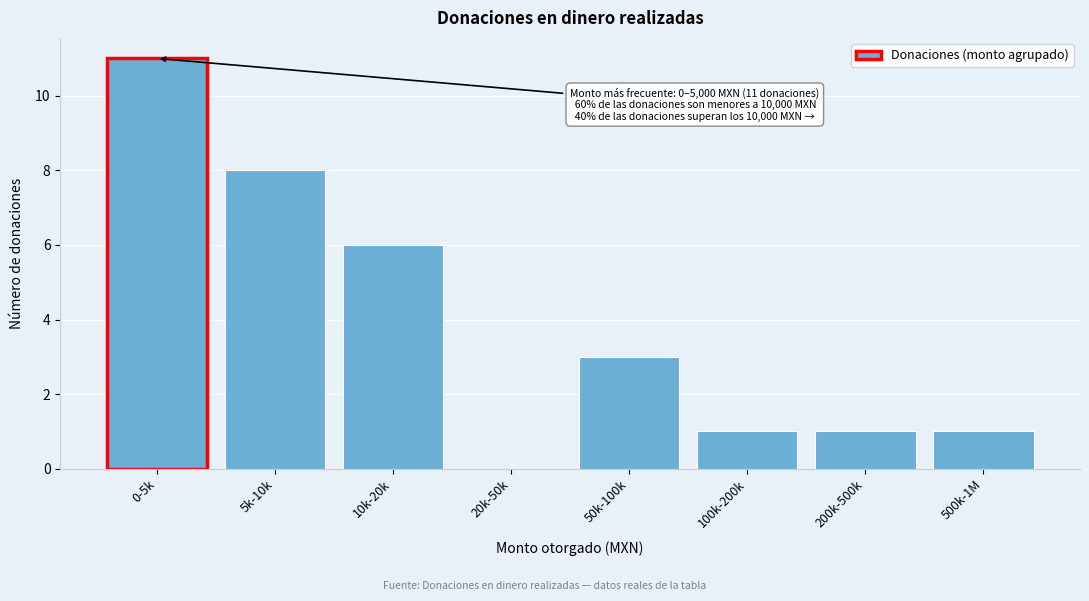

Reading left to right, extract all data points from this chart.

0-5k=11	5k-10k=8	10k-20k=6	20k-50k=0	50k-100k=3	100k-200k=1	200k-500k=1	500k-1M=1